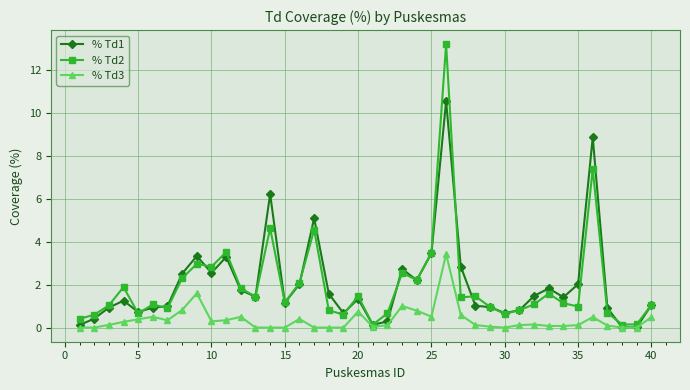

True or false: % Td1 and % Td2 intersect in this chart.

True